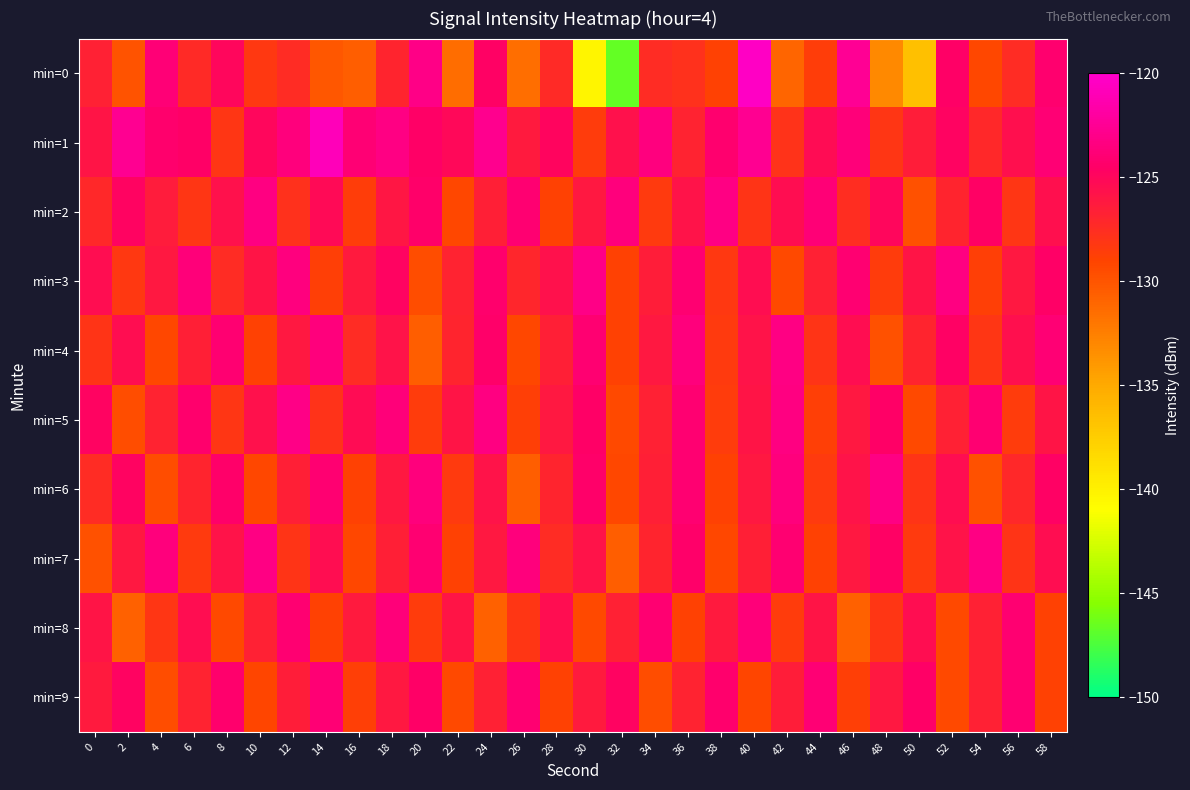

Which series has the widest spread of values?

min=0